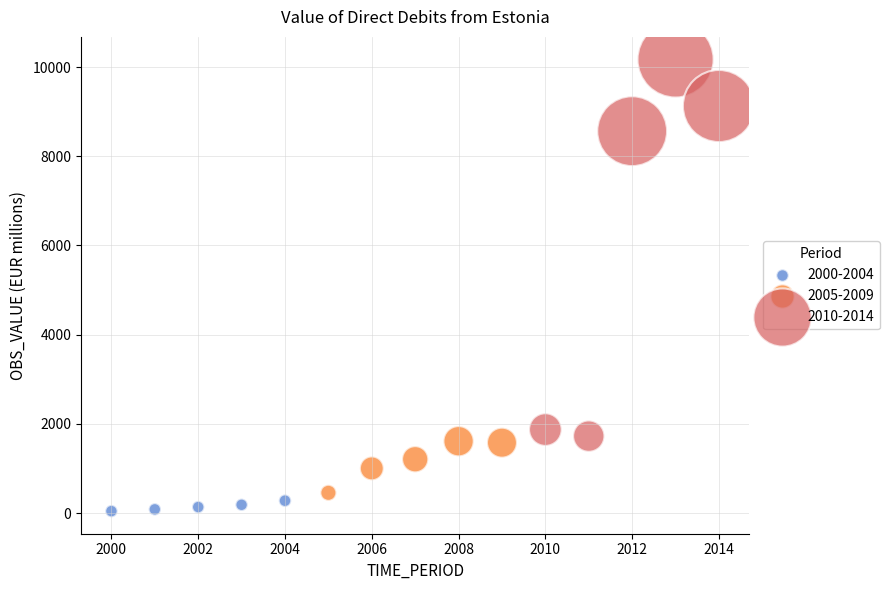

Which series has the widest spread of Y values?

2010-2014